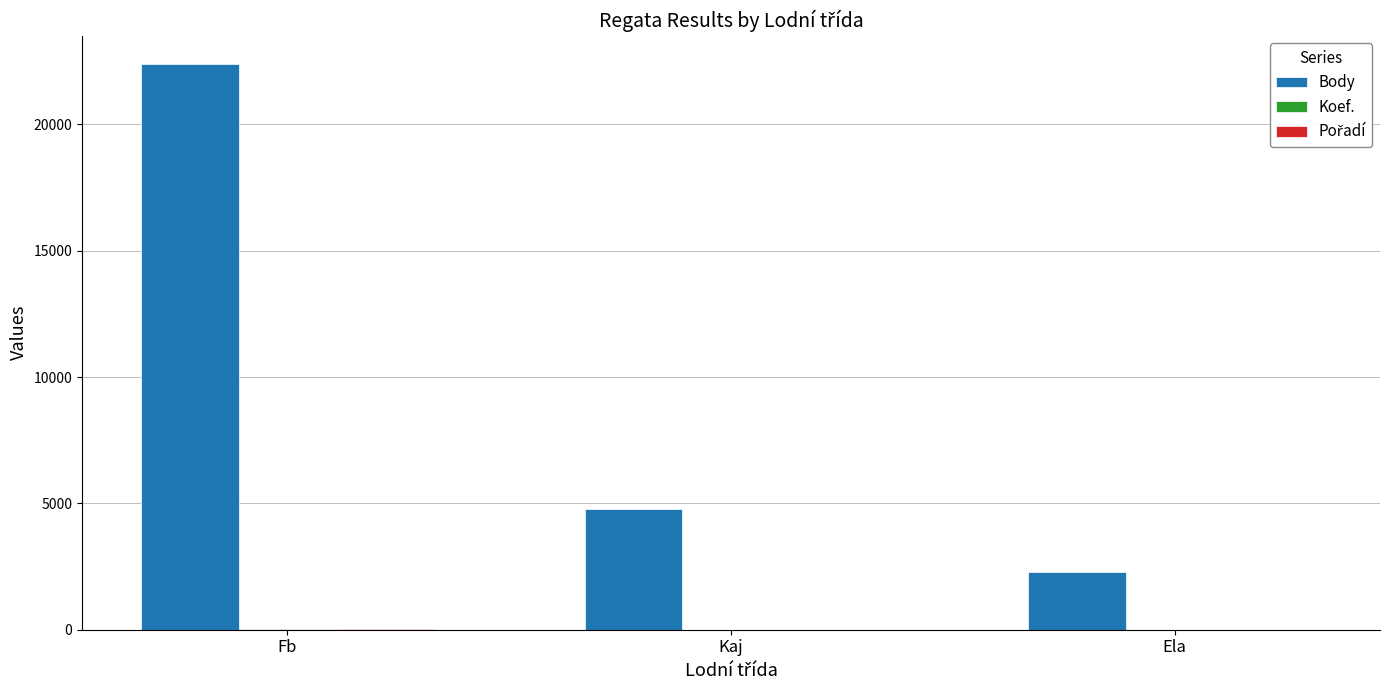

At which category is the sum across all series the highest?

Fb